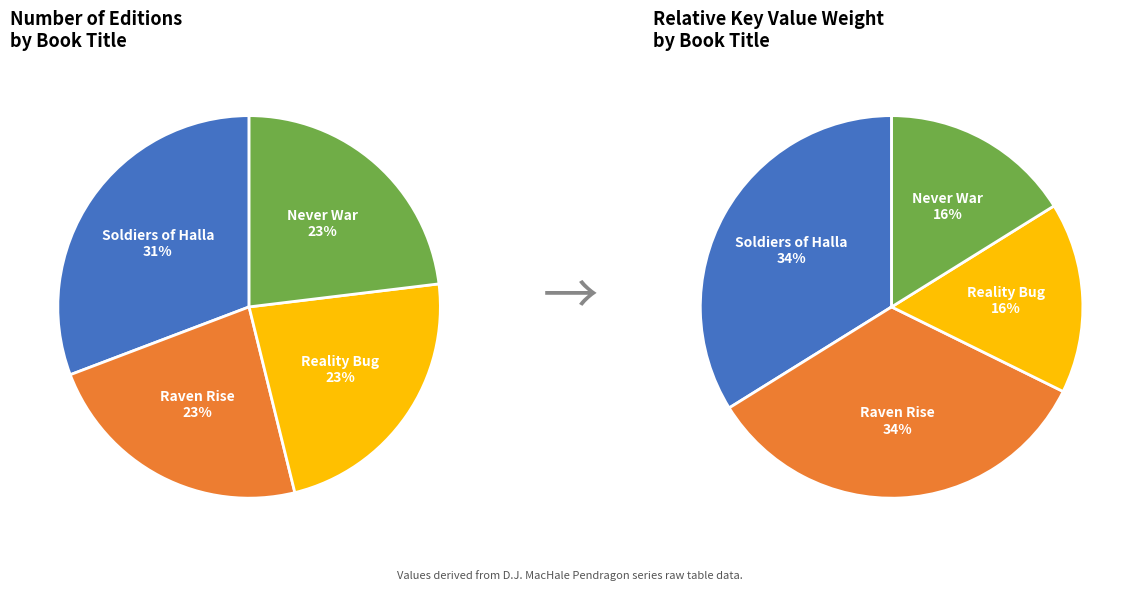

To the nearest percent, what percentage of the pie is Reality Bug?

16%